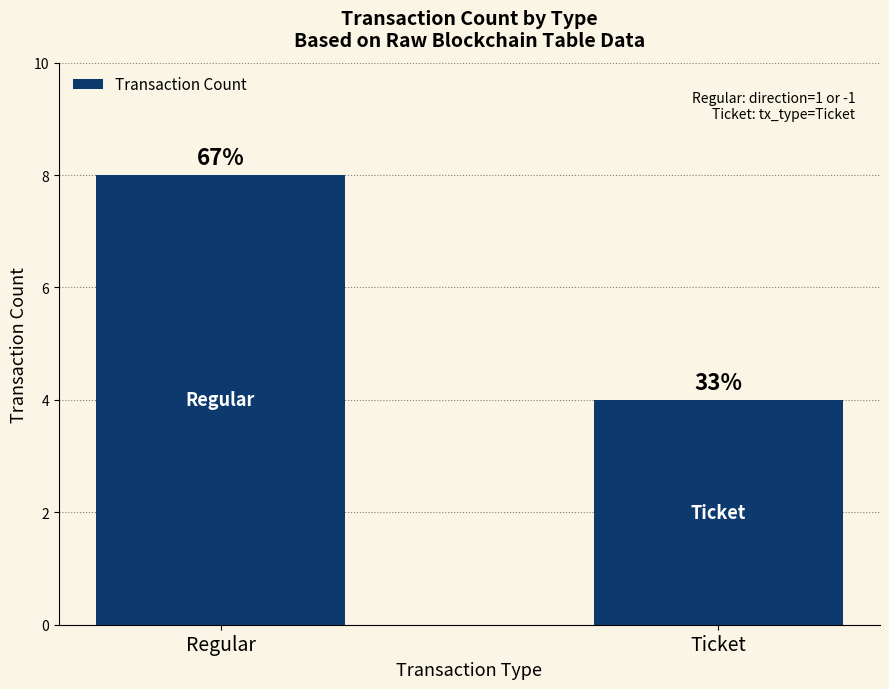

Rank the categories by value from lowest to highest.

Ticket, Regular